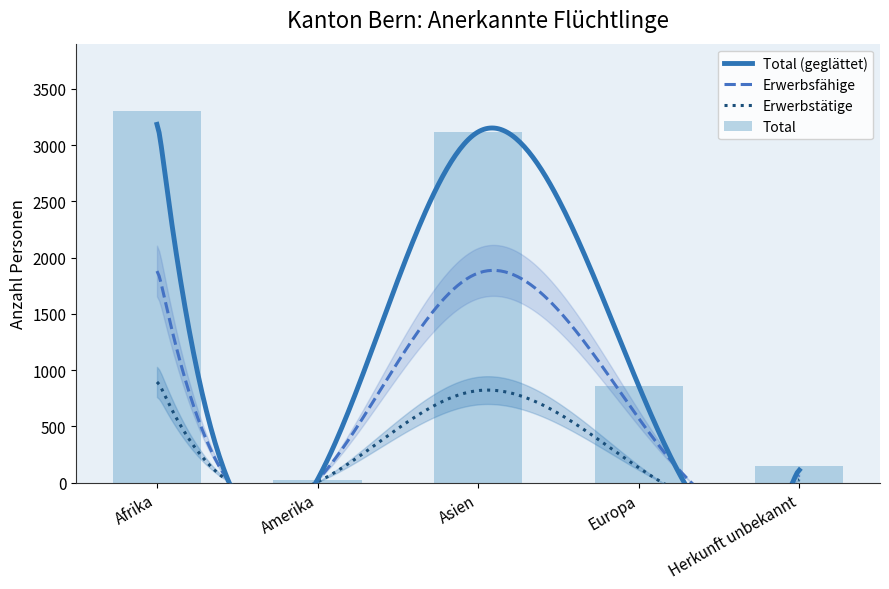

What is the highest value of the Erwerbsfähige series?

1953